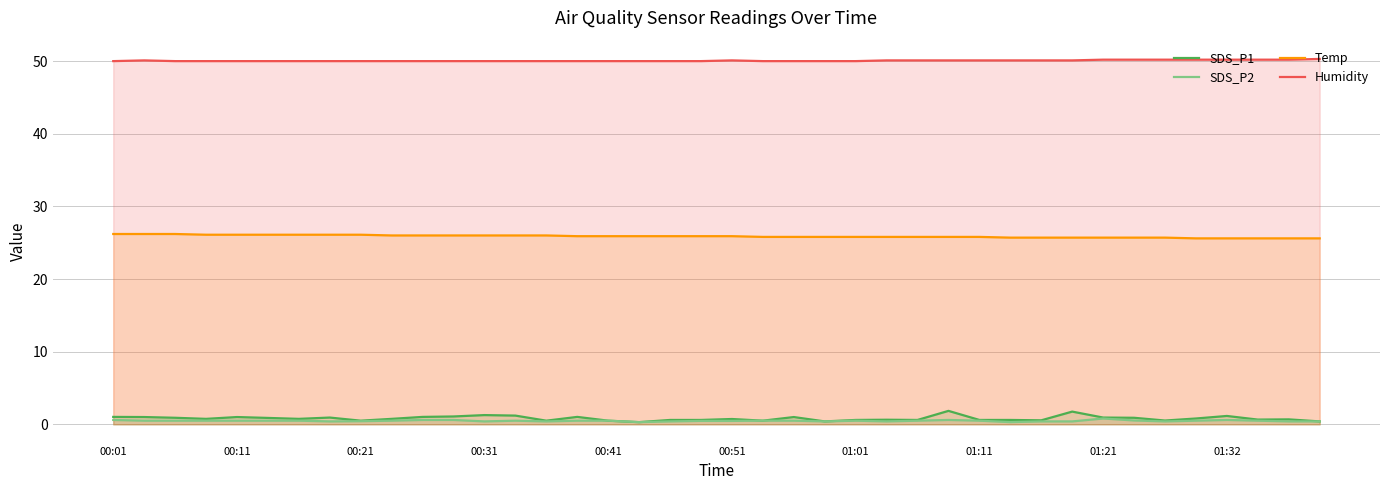

What is the maximum value shown in the chart?

50.3